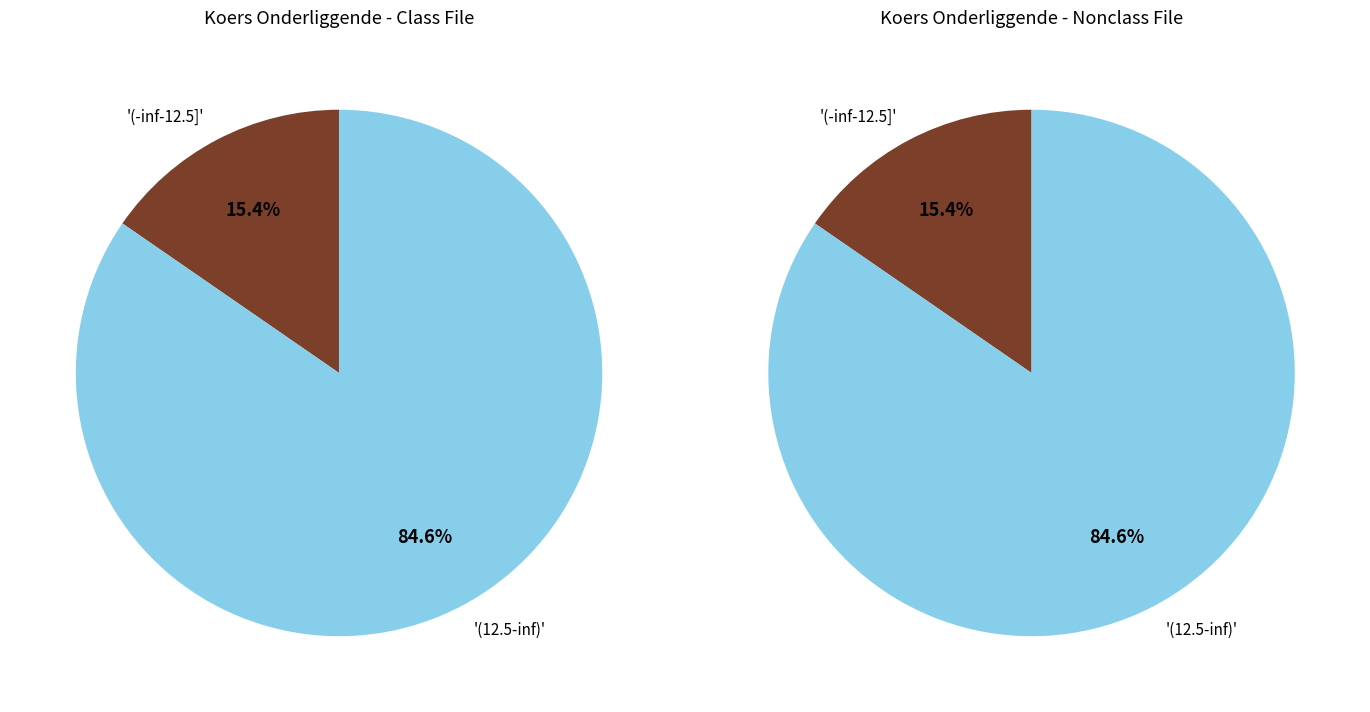

True or false: 16 accounts for 1% of the total.

False